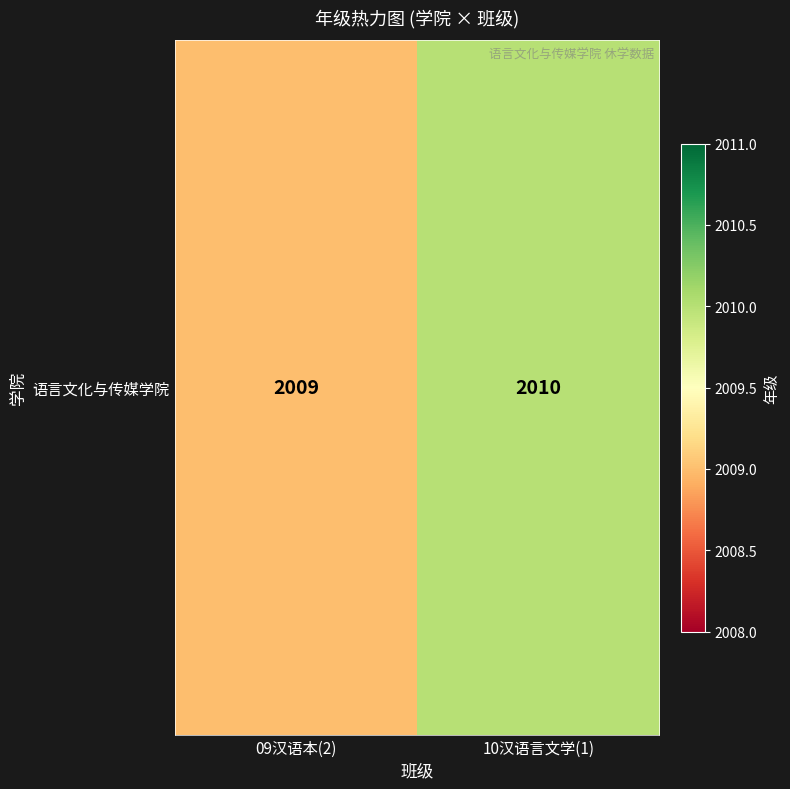

List the labels in order of value, largest first.

10汉语言文学(1), 09汉语本(2)